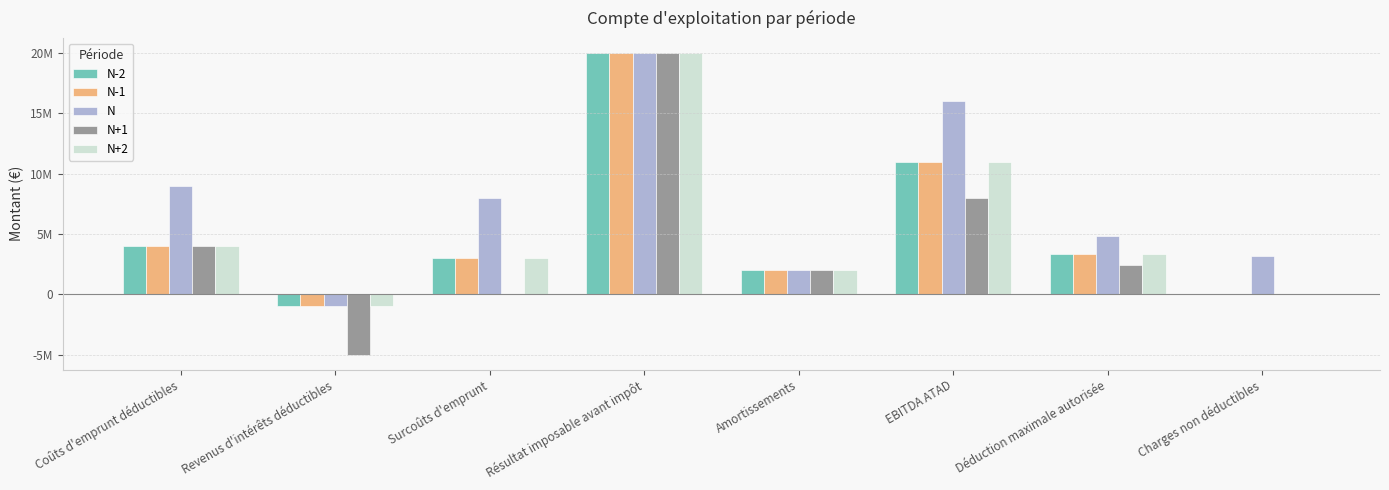

Which series has the largest range (max minus min)?

N+1